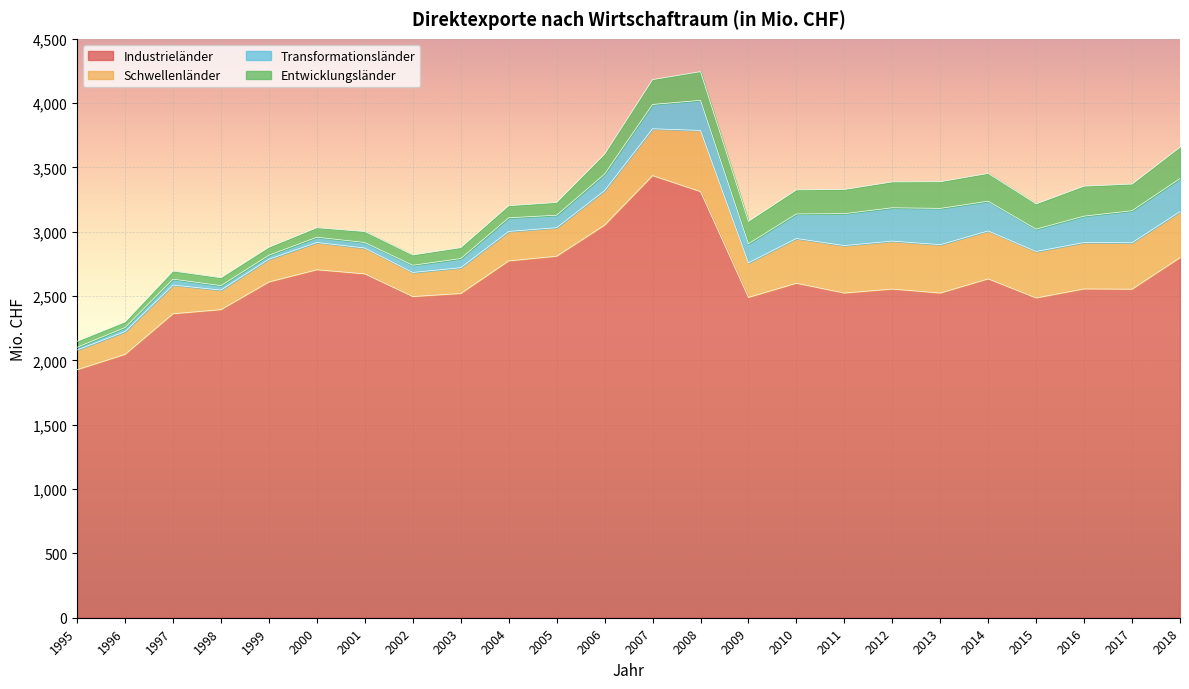

True or false: Industrieländer and Transformationsländer cross at least once.

False